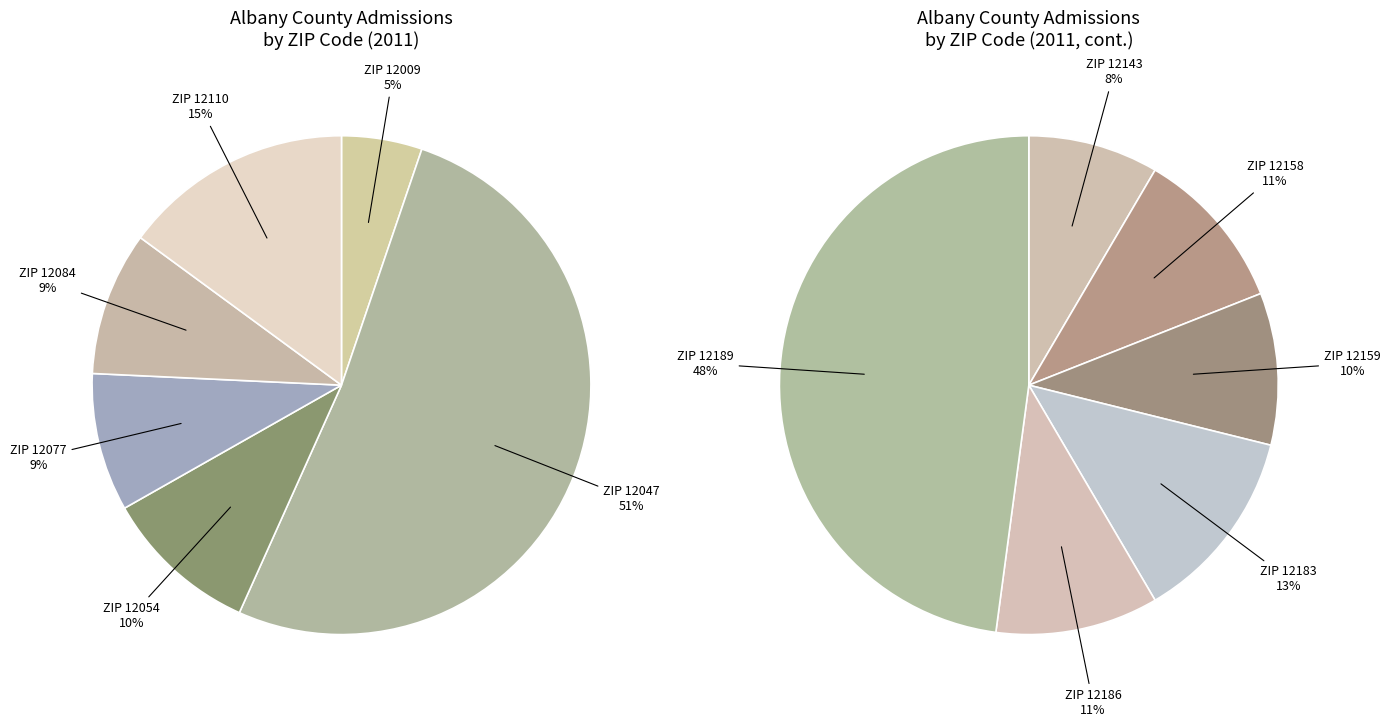

Combined, do 12159 and 12054 account for over 50%?

No